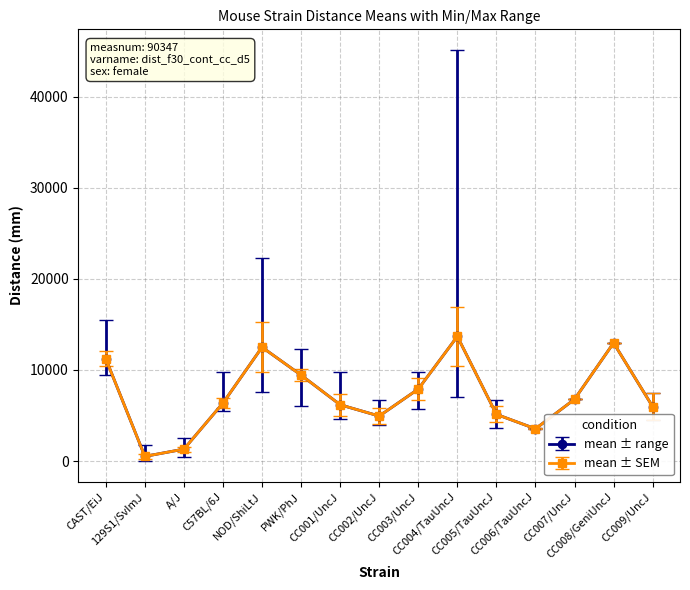

How many lines are shown in the chart?

2